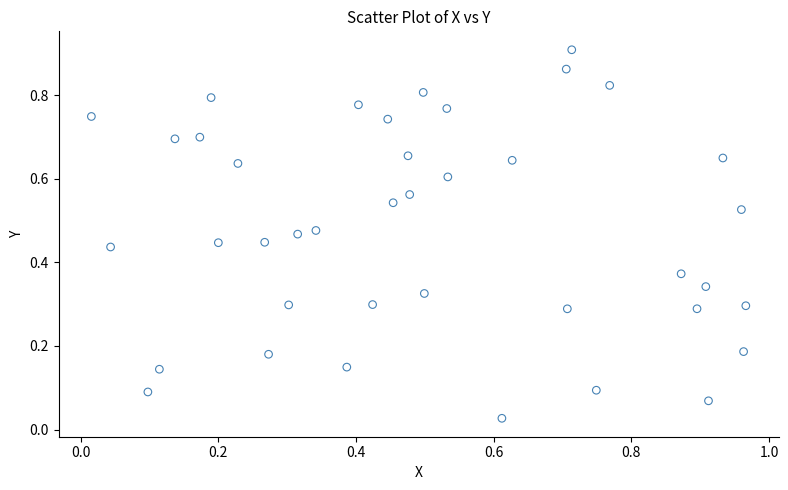

What is the range of X values (max minus min)?

1.0